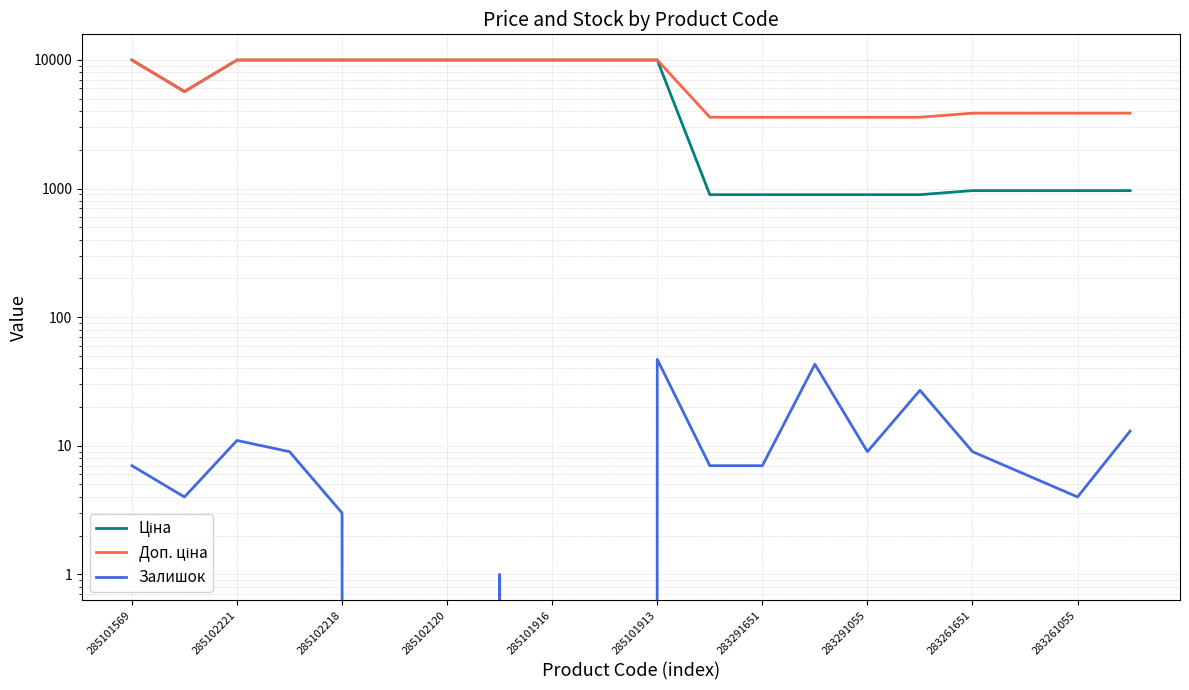

Which has a higher value, 285102218 or 285101913?

285102218